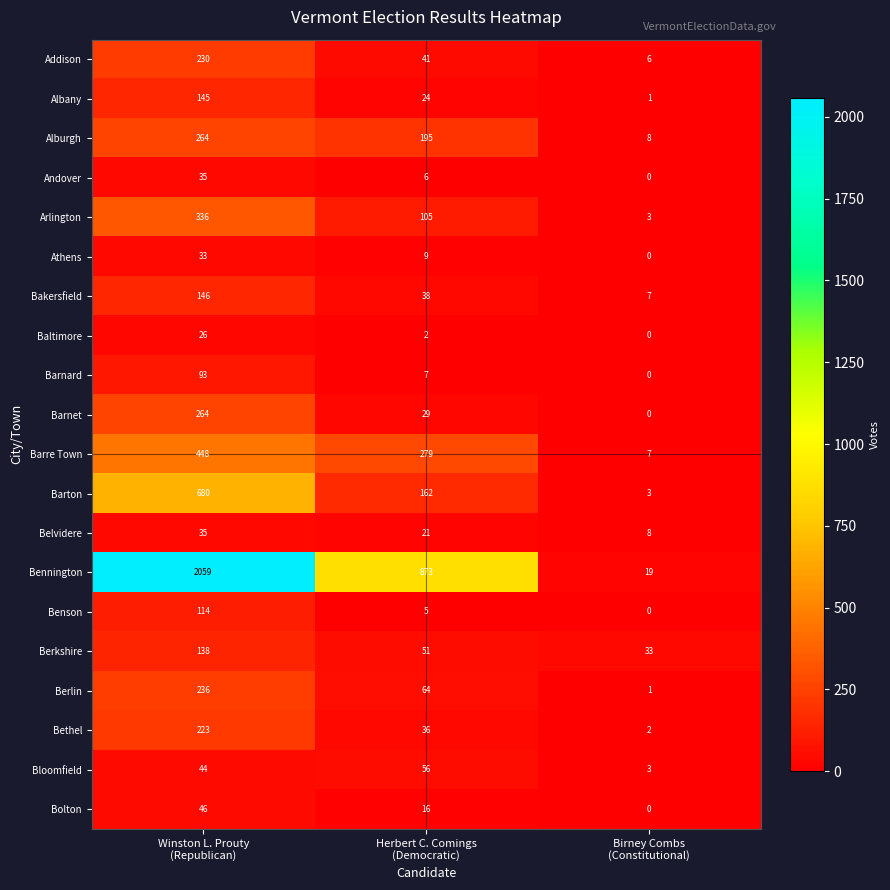

Which series changed the most between Winston L. Prouty
(Republican) and Birney Combs
(Constitutional)?

Bennington